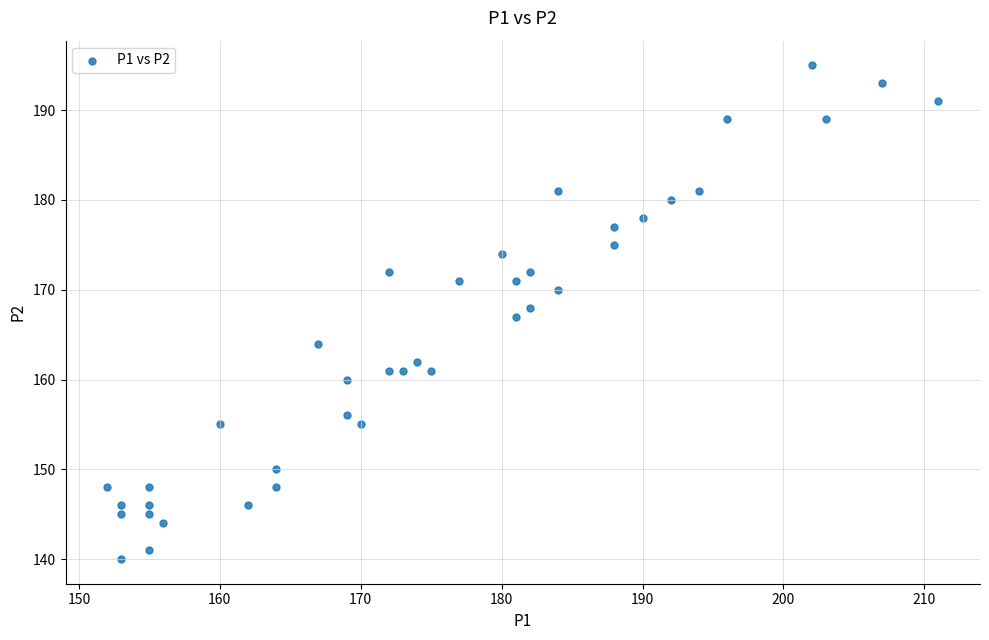

What is the range of Y values (max minus min)?

55